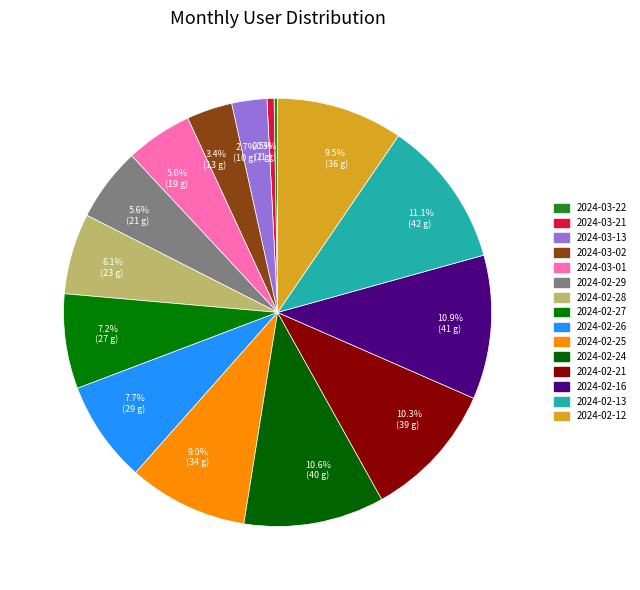

To the nearest percent, what percentage of the pie is 2024-02-28?

6%